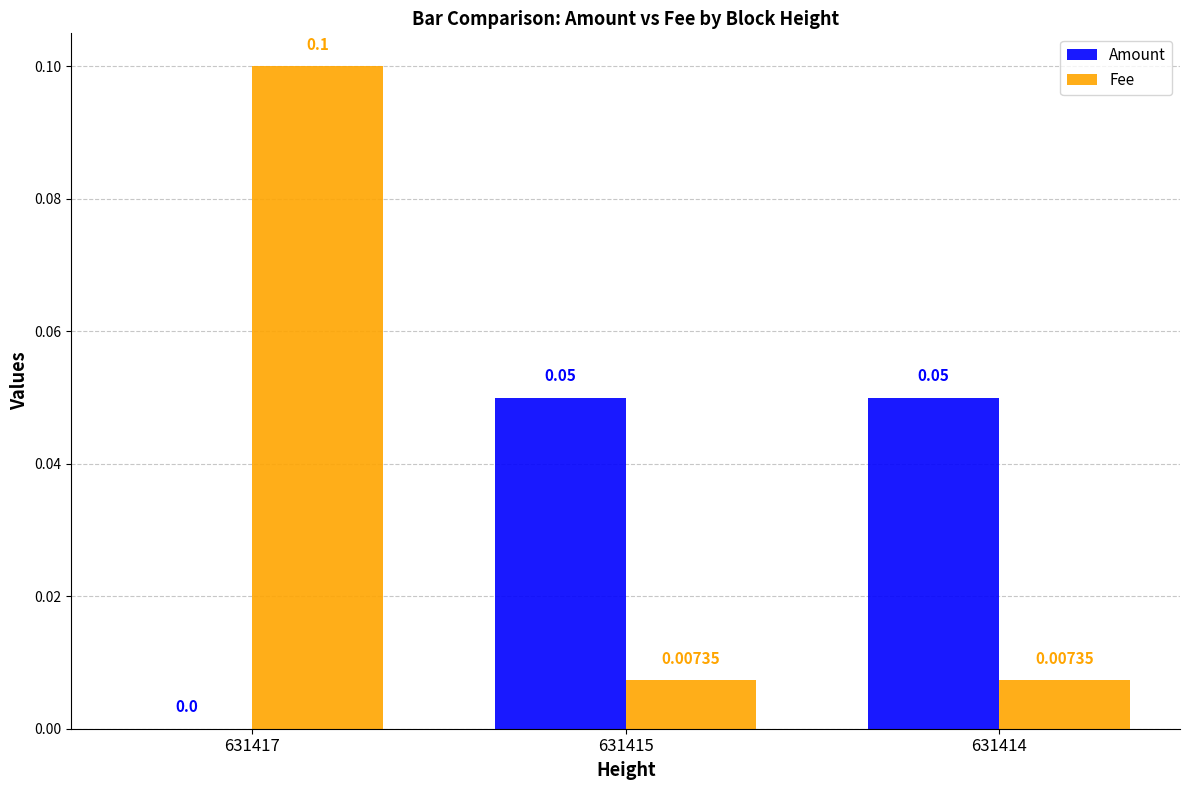

Which series has the largest total across all categories?

Fee